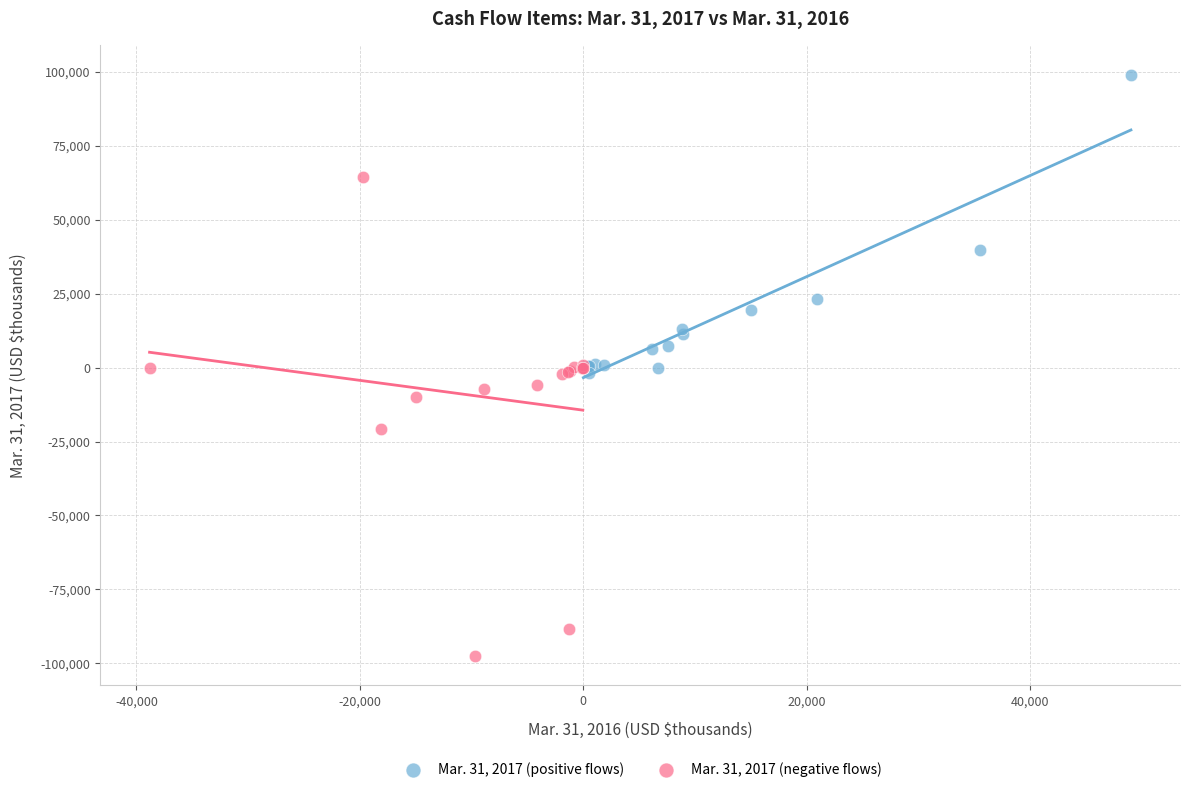

Which series contains the lowest Y value?

Mar. 31, 2017 (negative flows)